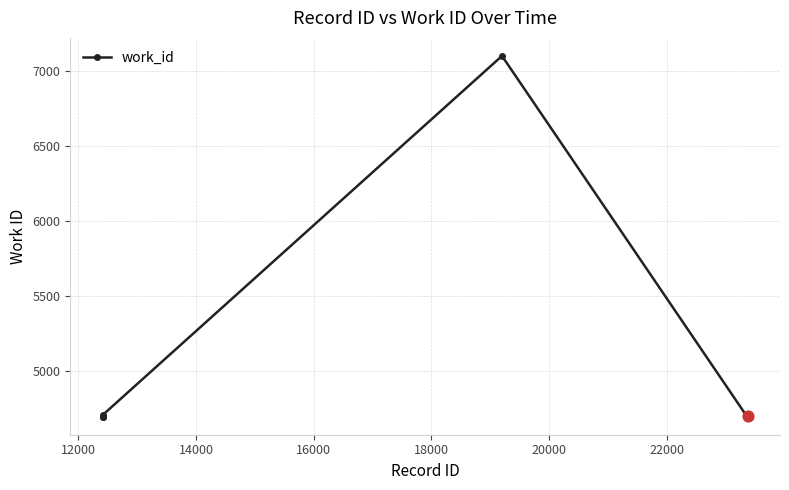

What is the greatest value displayed?

7099